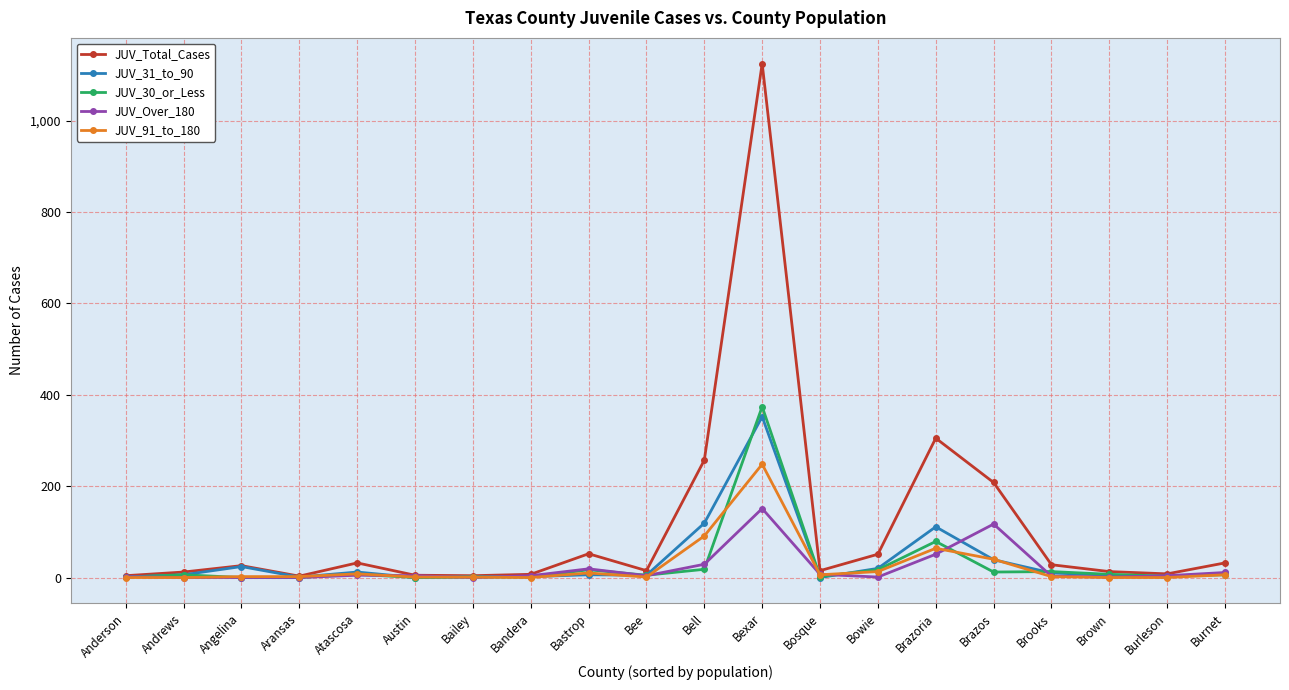

Is the value of JUV_31_to_90 at Atascosa greater than the value of JUV_Over_180 at Brown?

Yes